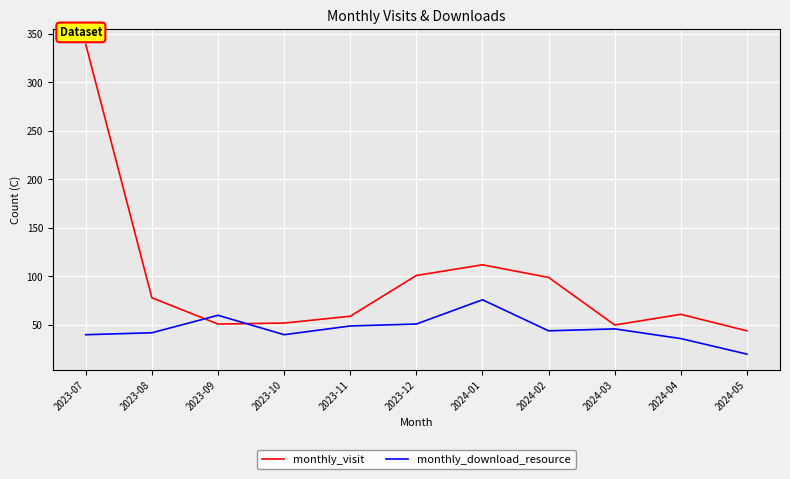

What is the difference between the second highest and minimum values in the monthly_download_resource series?

40